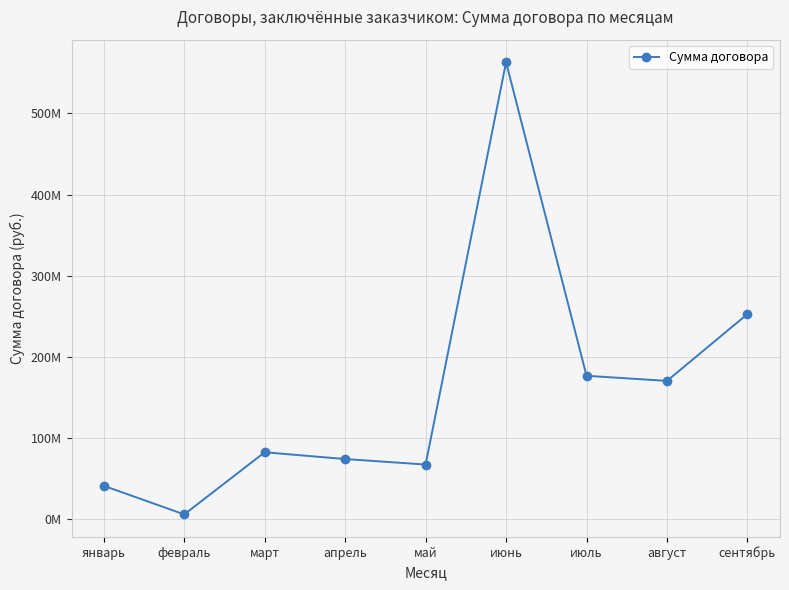

At which category does the data reach its first local peak?

март